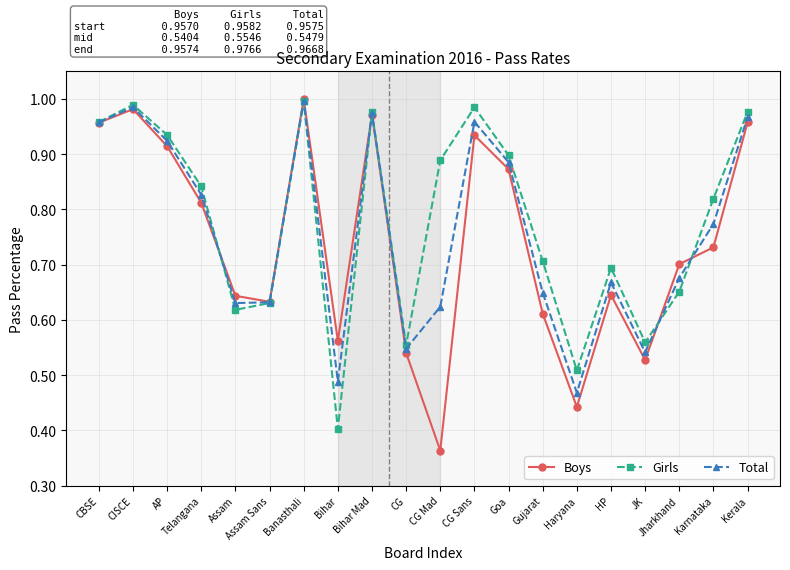

What is the label of the 11th point from the right?

CG